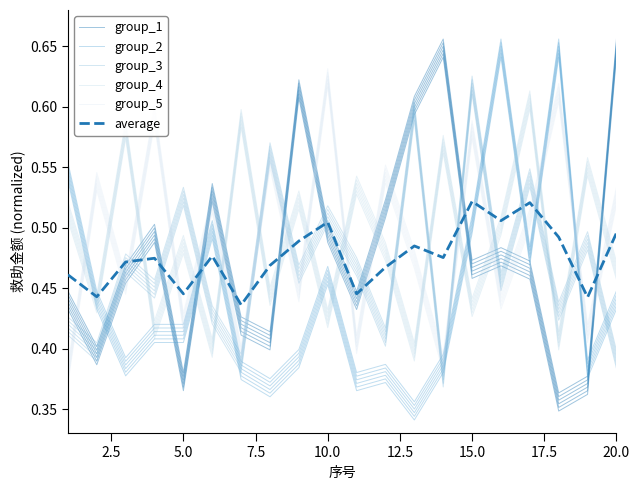

What are all the series names shown in the legend?

group_1, group_2, group_3, group_4, group_5, average